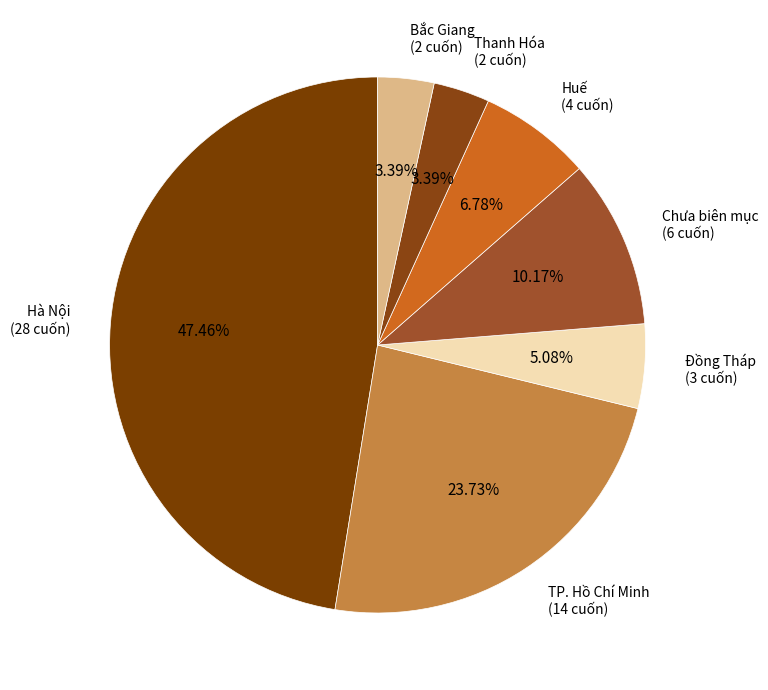

What percentage do TP. Hồ Chí Minh and Bắc Giang together represent?

27.1%